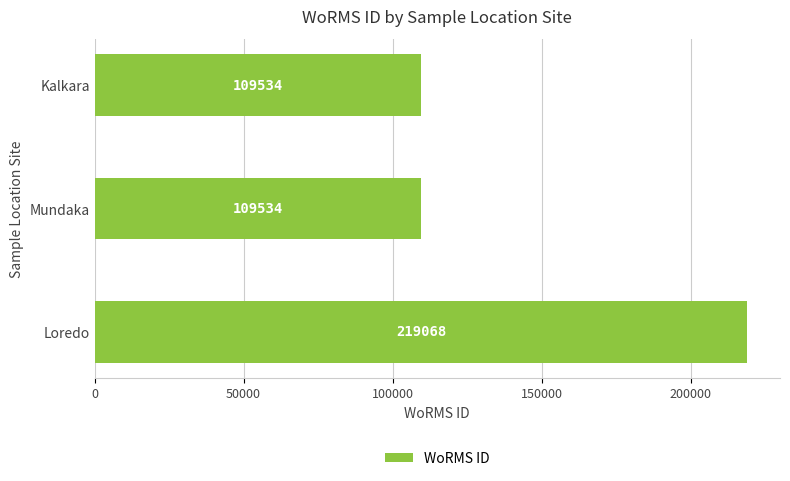

Is it true that the value at Mundaka is 109534?

True